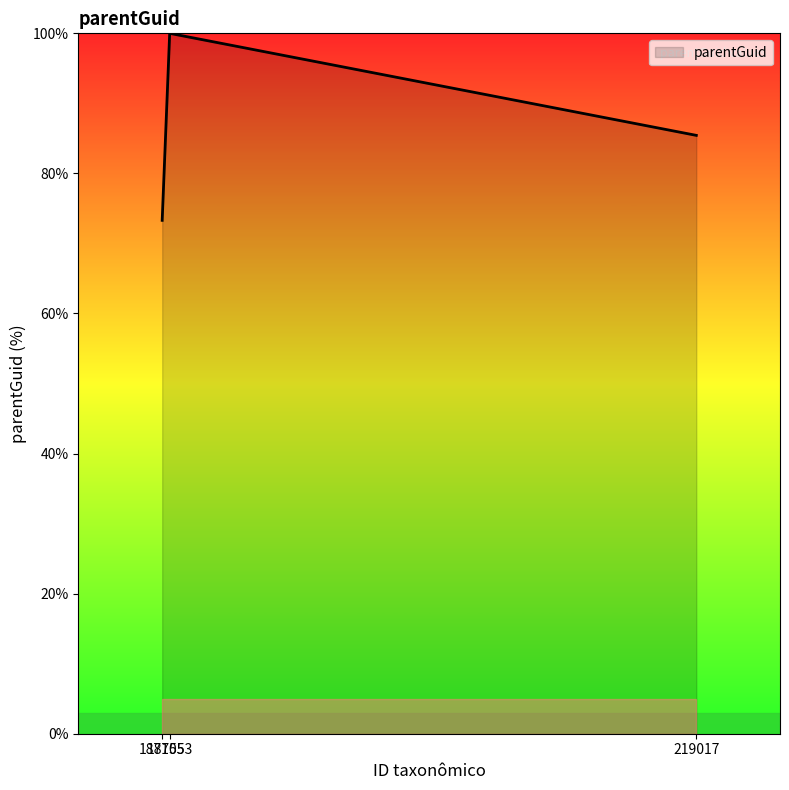

Between 187553 and 187105, which is larger?

187553